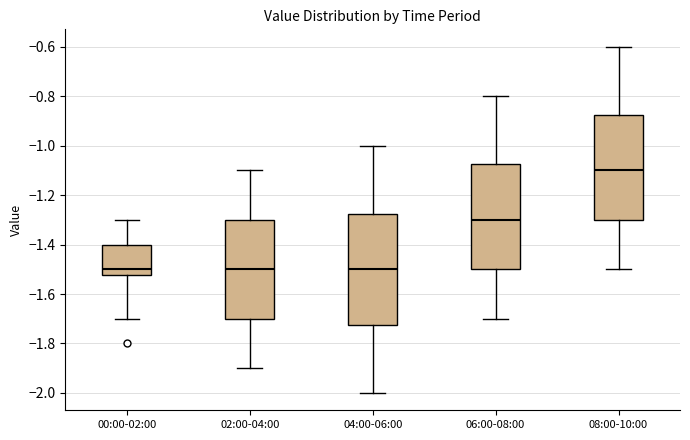

Reading left to right, transcribe this box plot: for each box, give where its median line is, the range the box spans, and where its two whiskers end, as read against the y-axis. The values are not printed on the chart, so give them approximately, as read against the axis.

00:00-02:00: median -1.50, box -1.52 to -1.40, whiskers -1.70 to -1.30
02:00-04:00: median -1.50, box -1.70 to -1.30, whiskers -1.90 to -1.10
04:00-06:00: median -1.50, box -1.72 to -1.28, whiskers -2.00 to -1.00
06:00-08:00: median -1.30, box -1.50 to -1.08, whiskers -1.70 to -0.80
08:00-10:00: median -1.10, box -1.30 to -0.88, whiskers -1.50 to -0.60